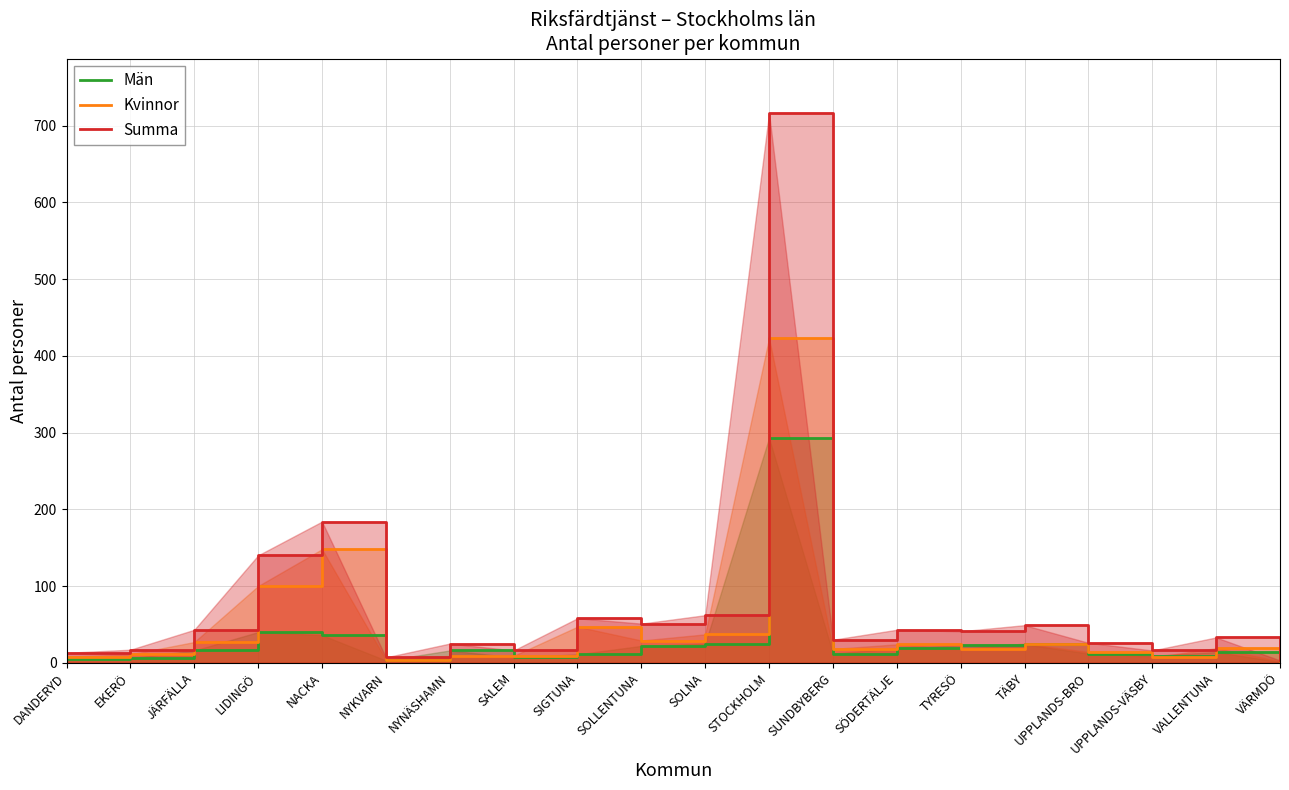

What is the difference between the Kvinnor values at NYKVARN and UPPLANDS-BRO?

10